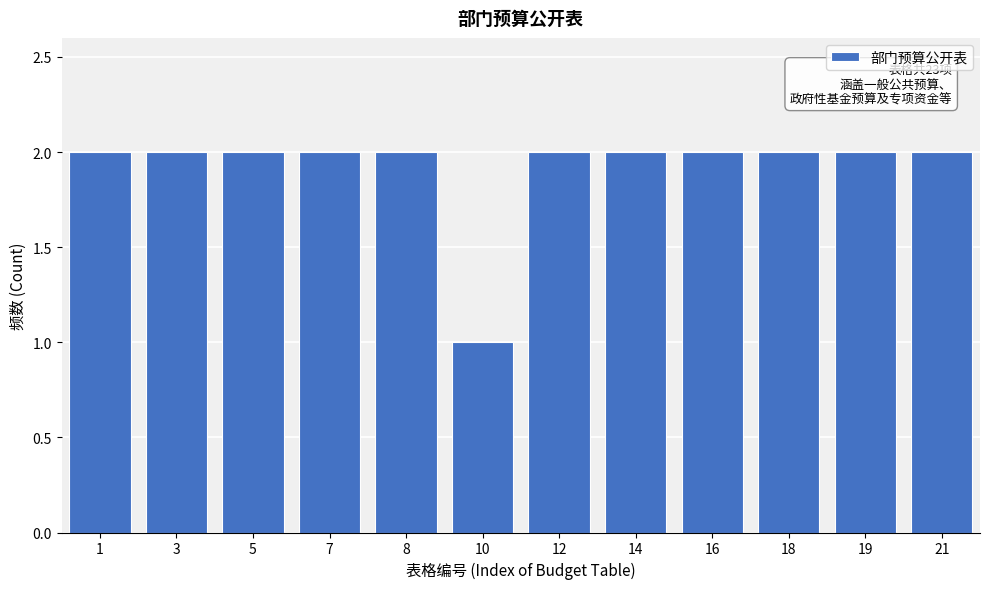

Reading right to left, transcribe all the data shown in this chart.

2	2	2	2	2	2	1	2	2	2	2	2